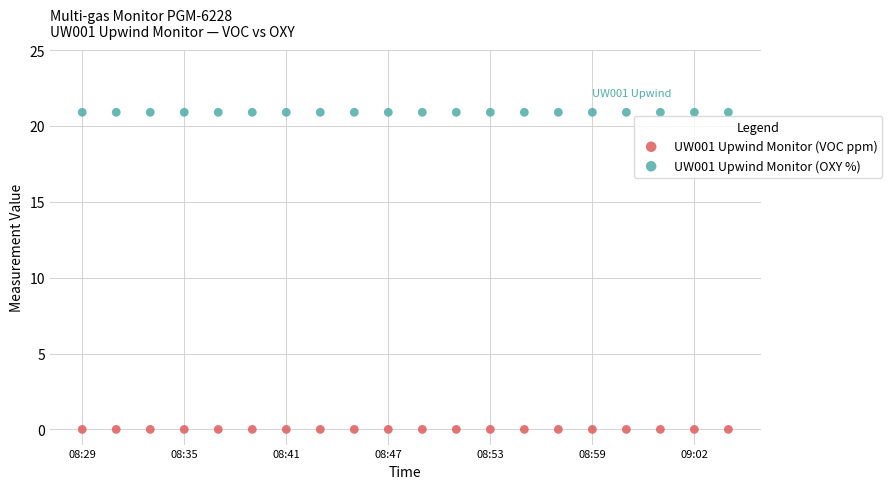

What are all the series names shown in the legend?

UW001 Upwind Monitor (VOC ppm), UW001 Upwind Monitor (OXY %)